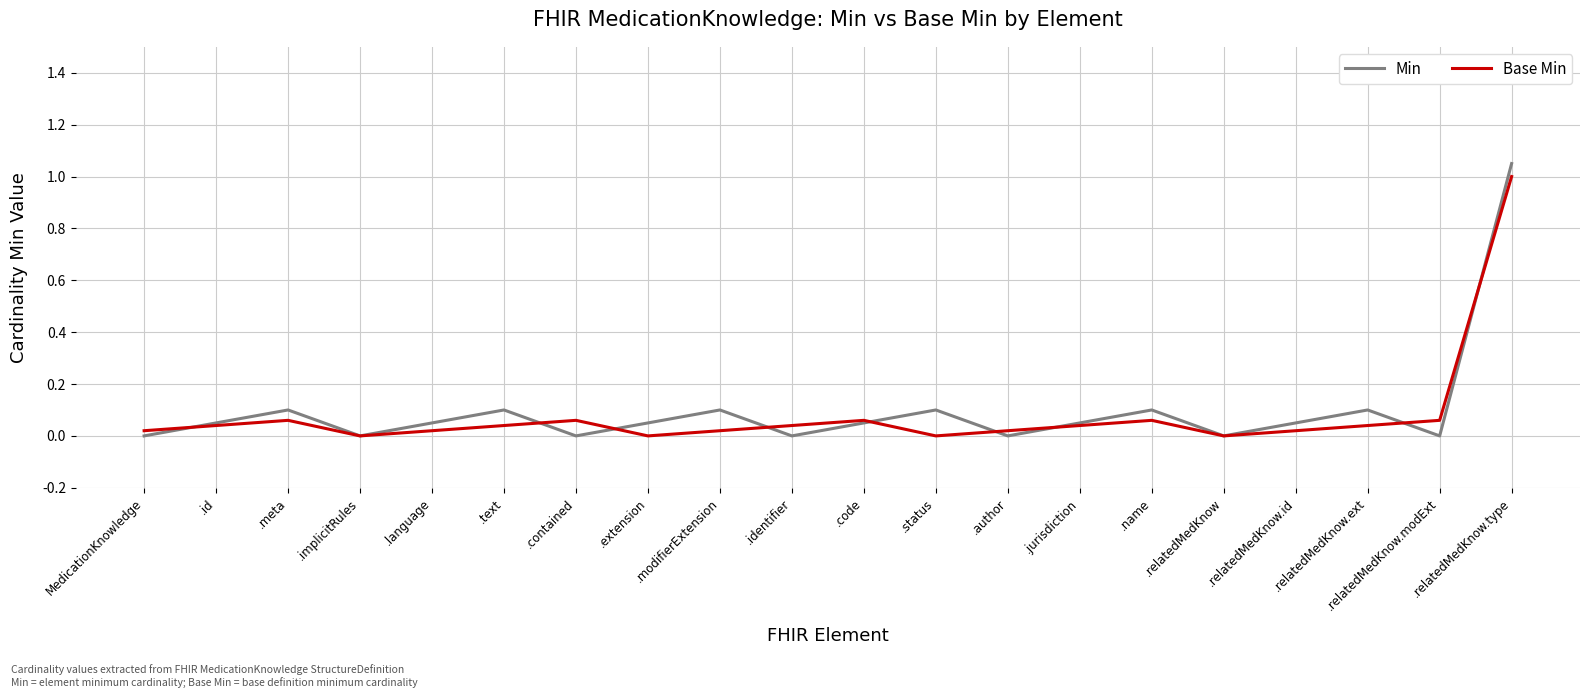

What position from the right is .contained?

14